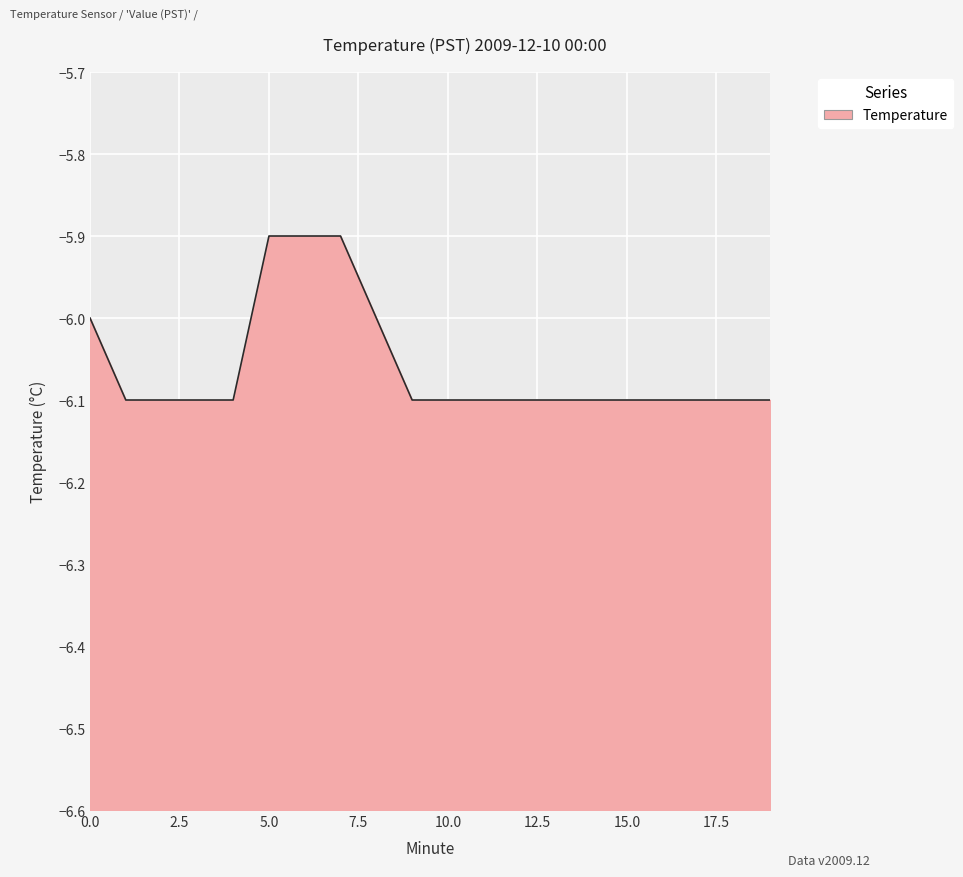

What is the difference between the maximum and minimum values?

0.2